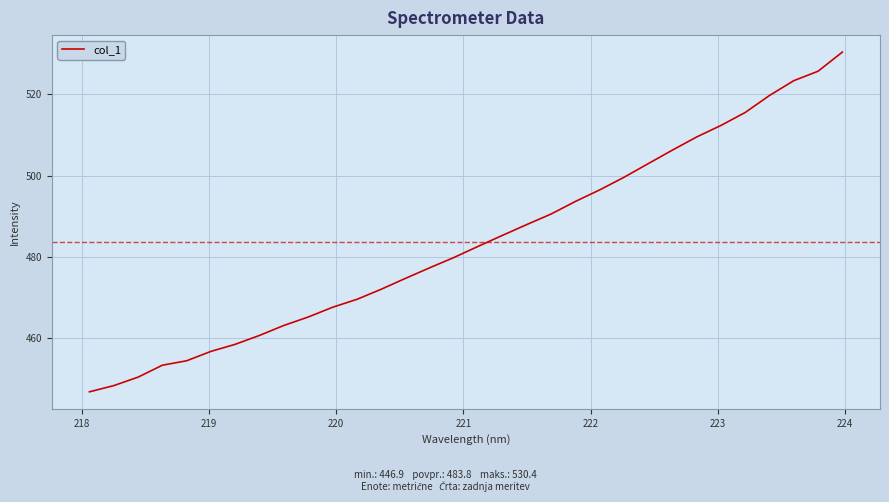

What is the difference between the maximum and minimum values?

83.5